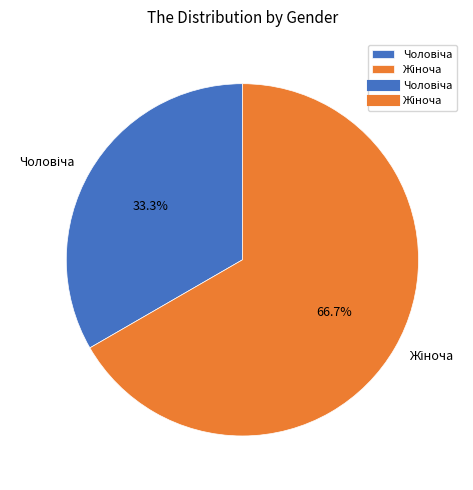

Is there a majority slice in this chart?

Yes